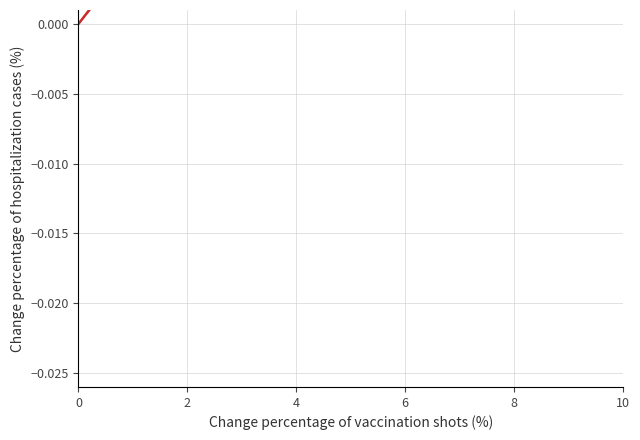

How many positive values are there?

9